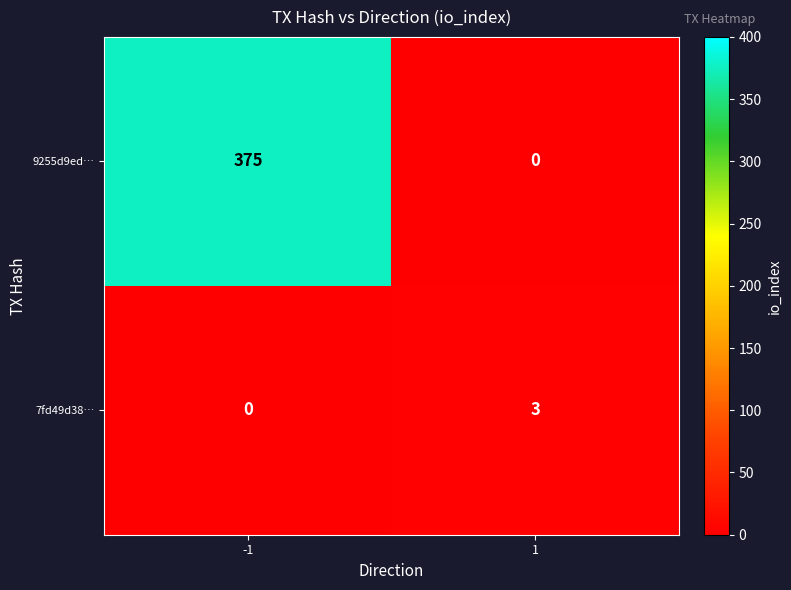

What is the sum of the 9255d9ed… values at -1 and 1?

375